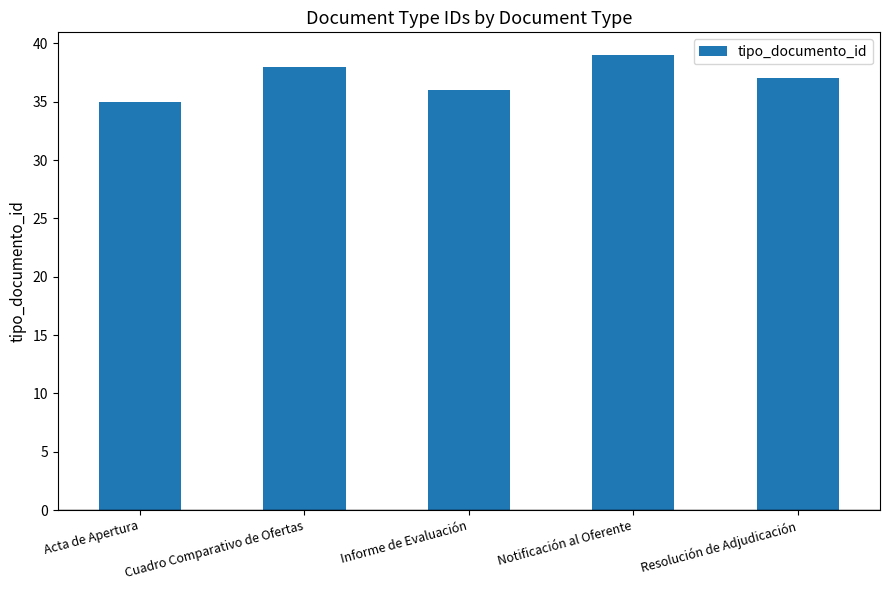

Is it true that the value at Informe de Evaluación is 36?

True